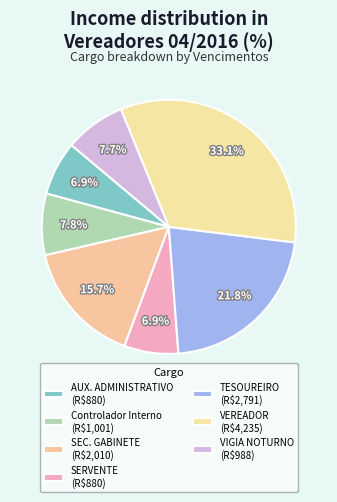

Is there any slice that represents more than half of the pie?

No